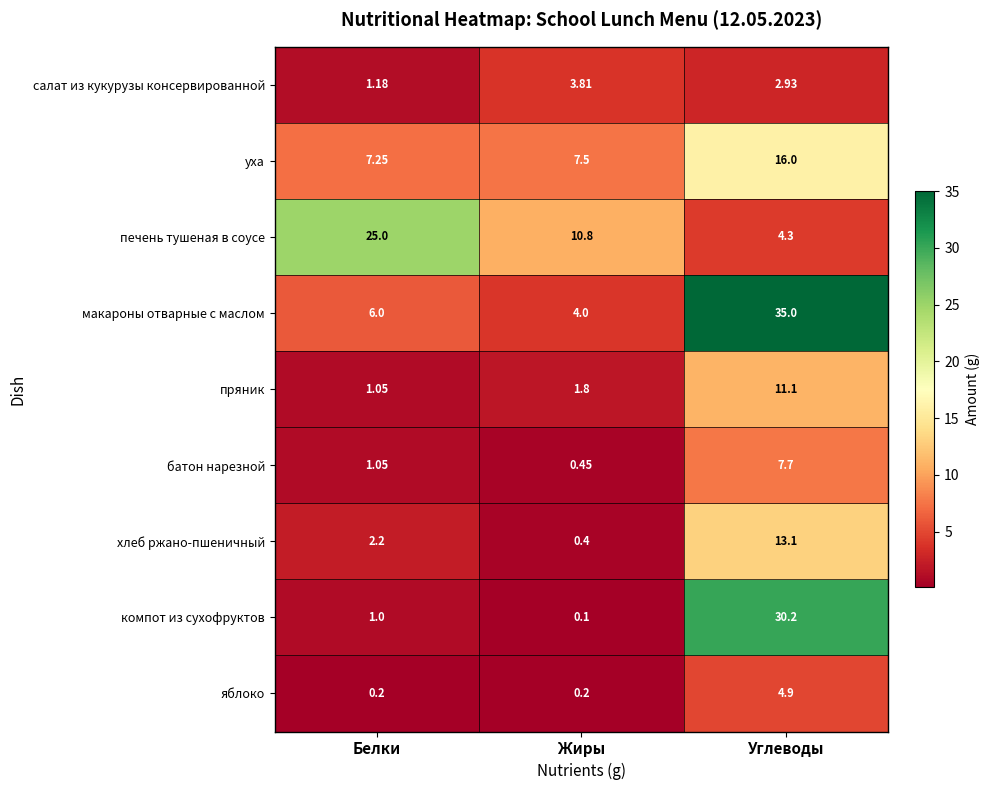

Which category has the lowest value across all series?

Жиры